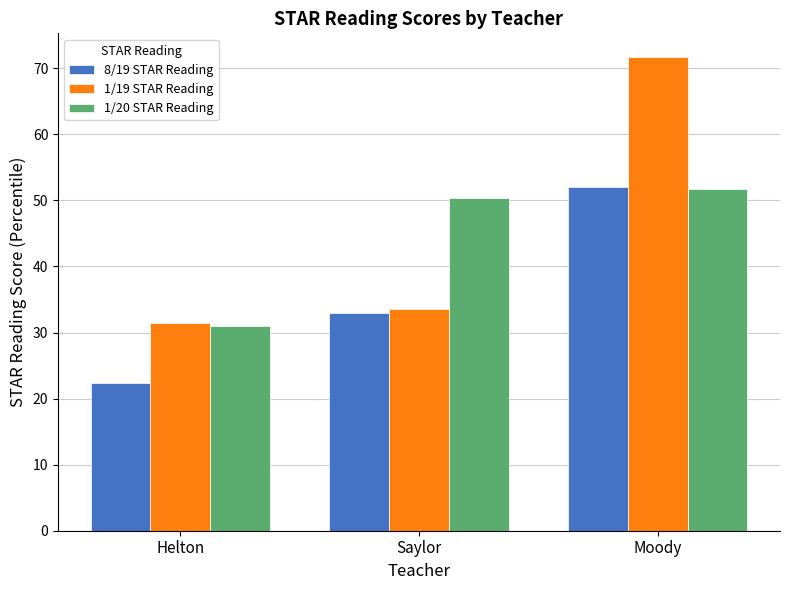

Which series has the widest spread of values?

1/19 STAR Reading